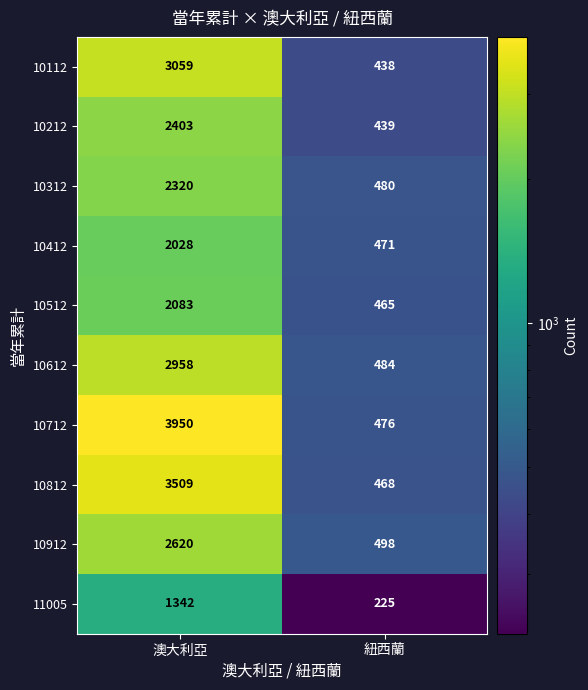

The value of 10912 at 紐西蘭 is 162. True or false?

False